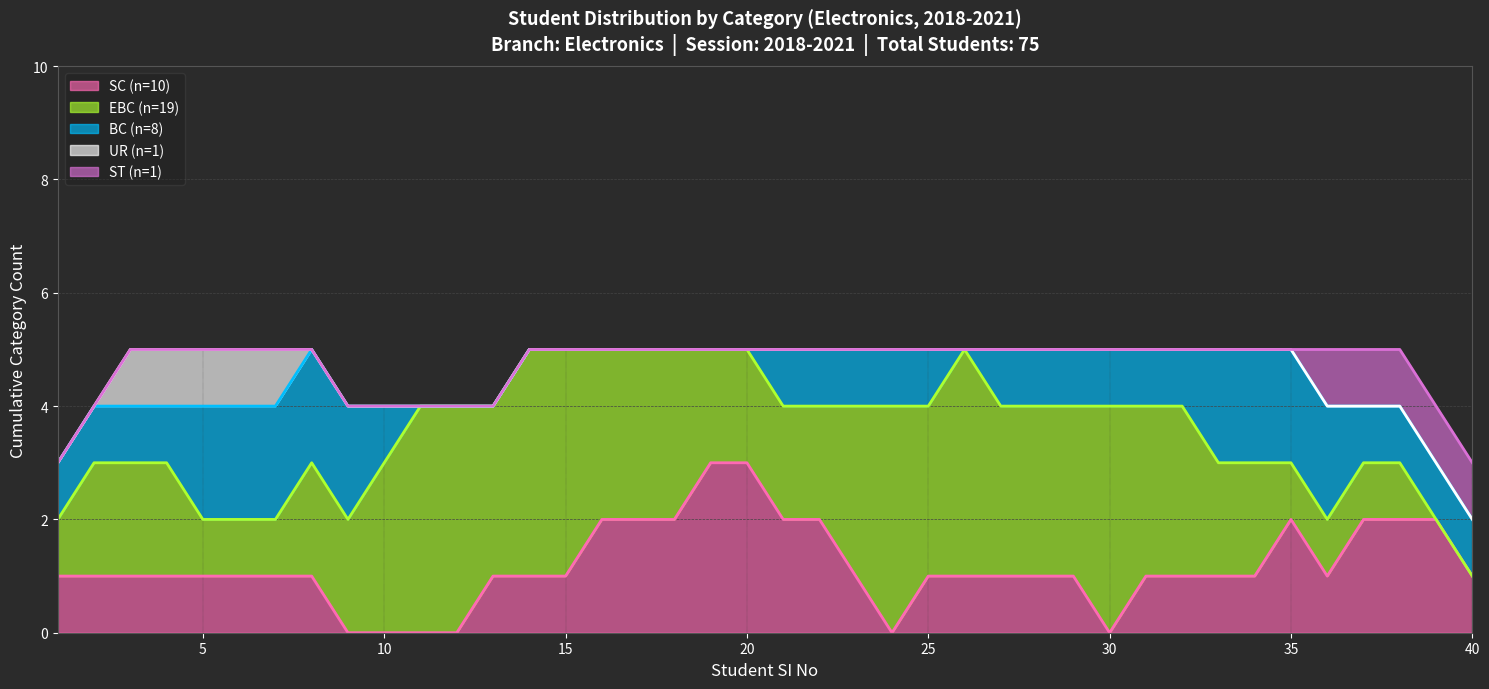

How many lines are shown in the chart?

5